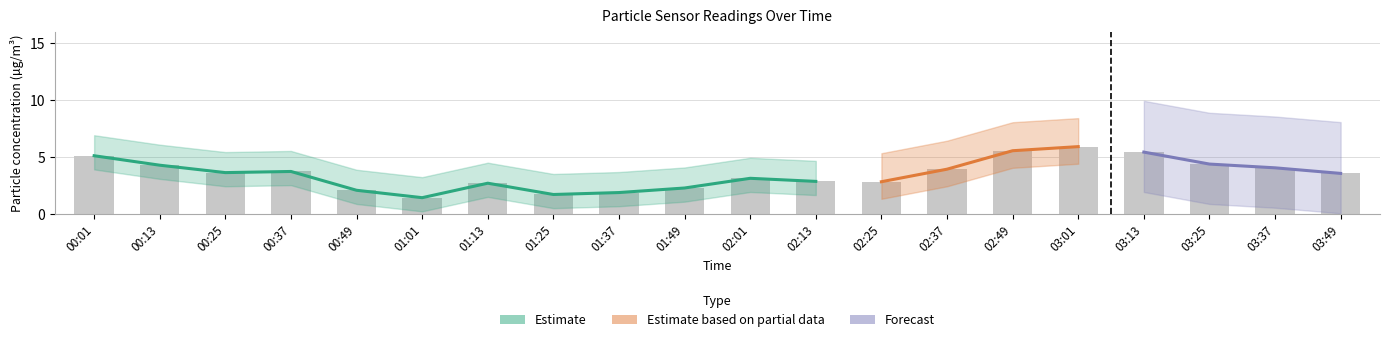

What is the value of the SDS_P1 bar at the 8th from the left?

1.7